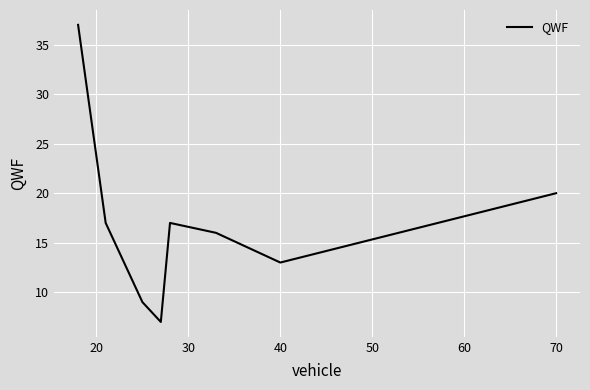

True or false: there are more than 2 points higher than both neighbors.

False